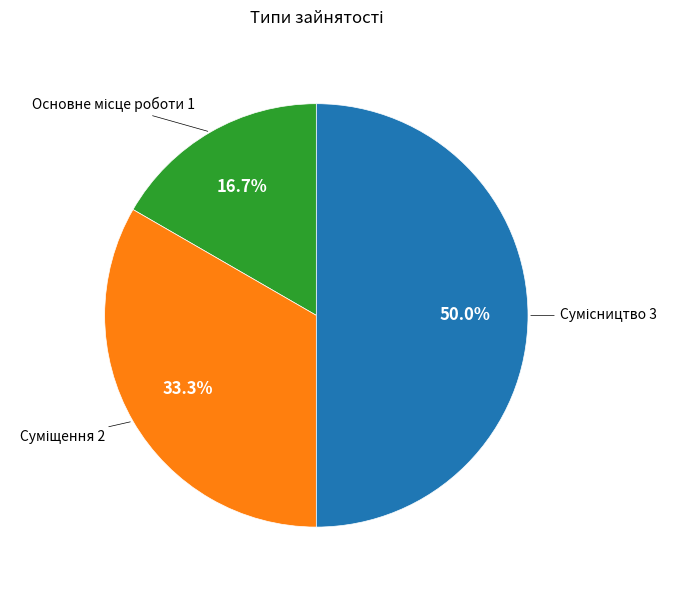

How many segments does this pie chart have?

3